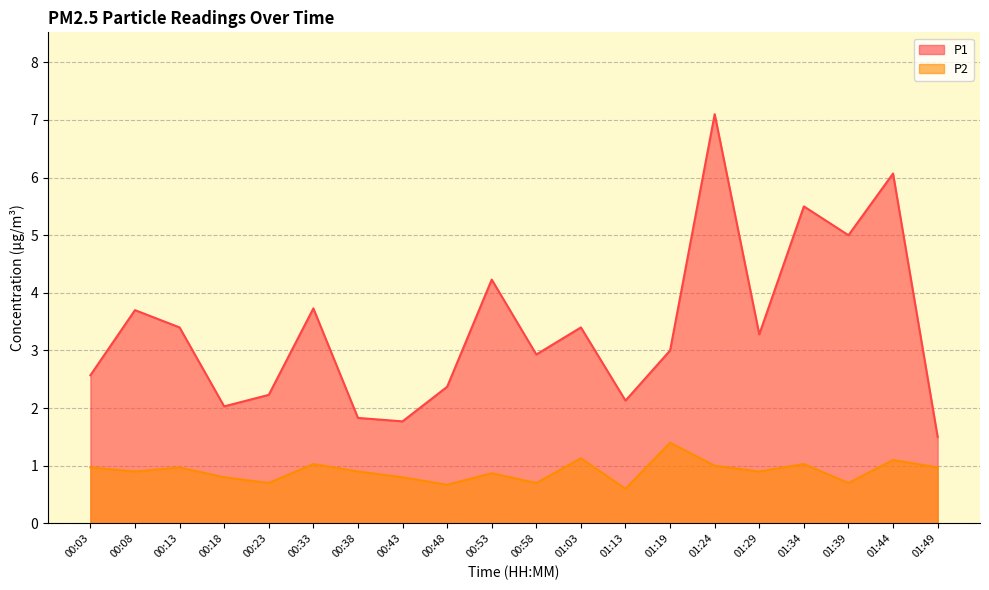

How many interior local peaks does the P2 series have?

7